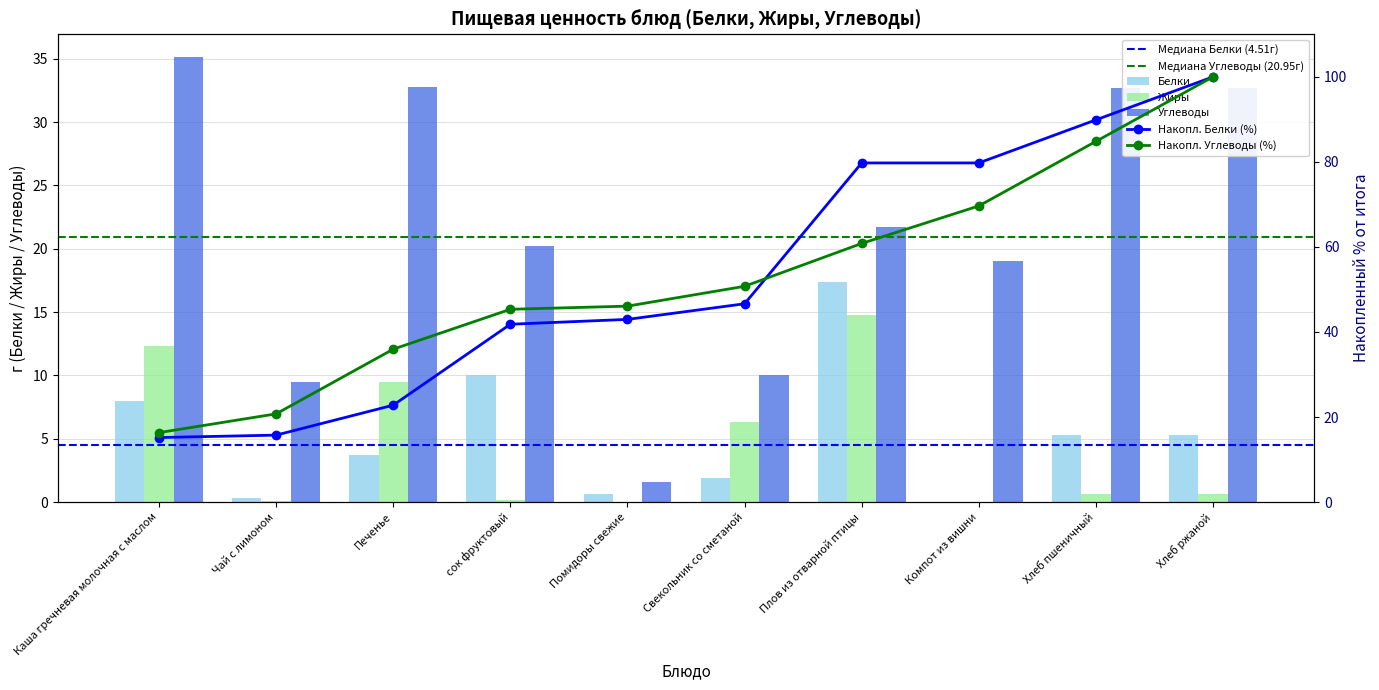

Which series has the widest spread of values?

Углеводы